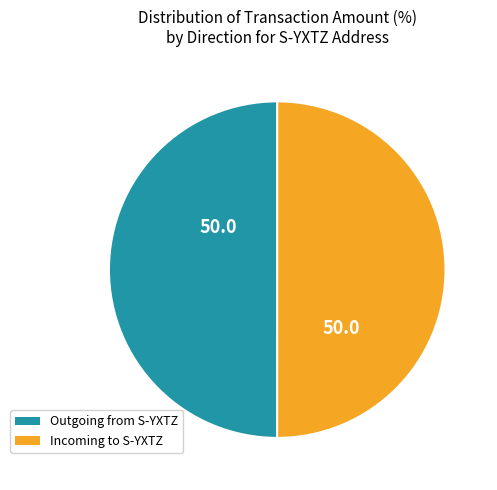

Do Outgoing from S-YXTZ and Incoming to S-YXTZ together represent more than half of the pie?

Yes